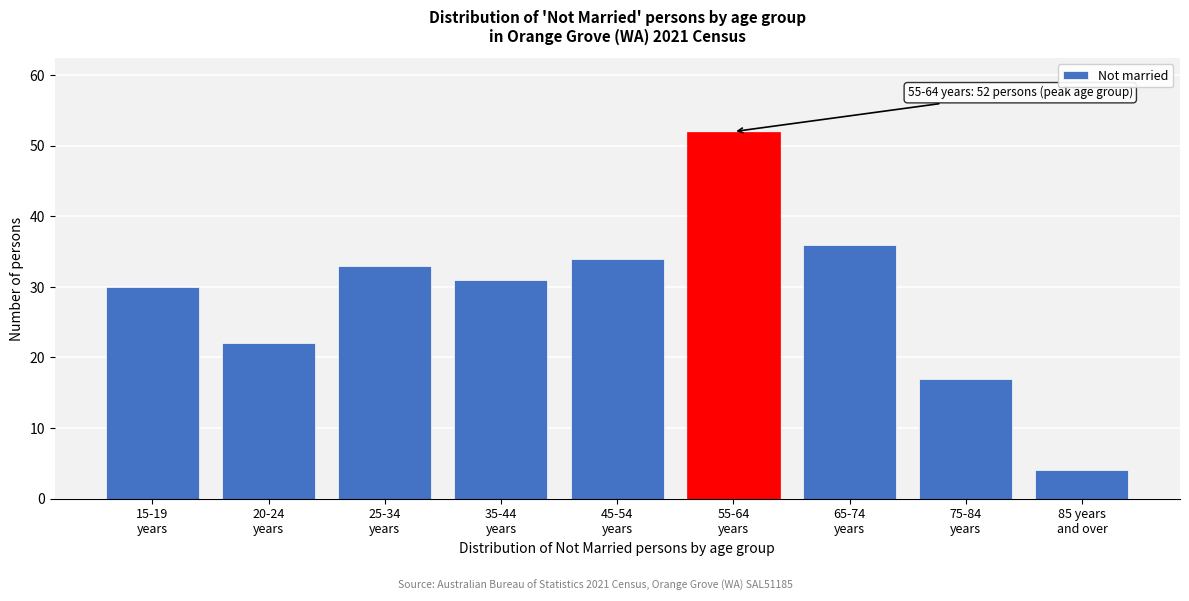

Reading left to right, list all the values displayed in this chart.

30	22	33	31	34	52	36	17	4